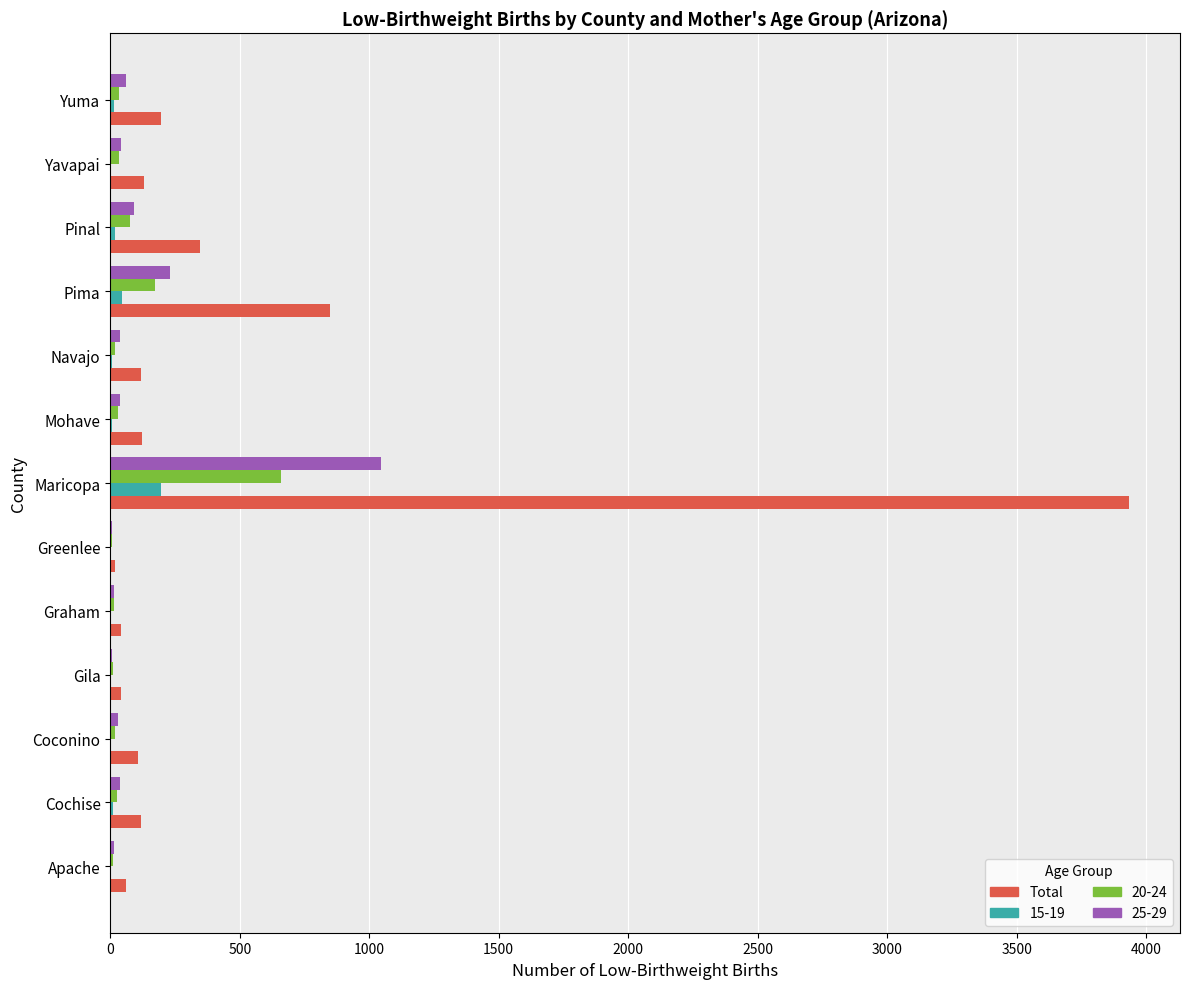

What is the sum of all Total values?

6084